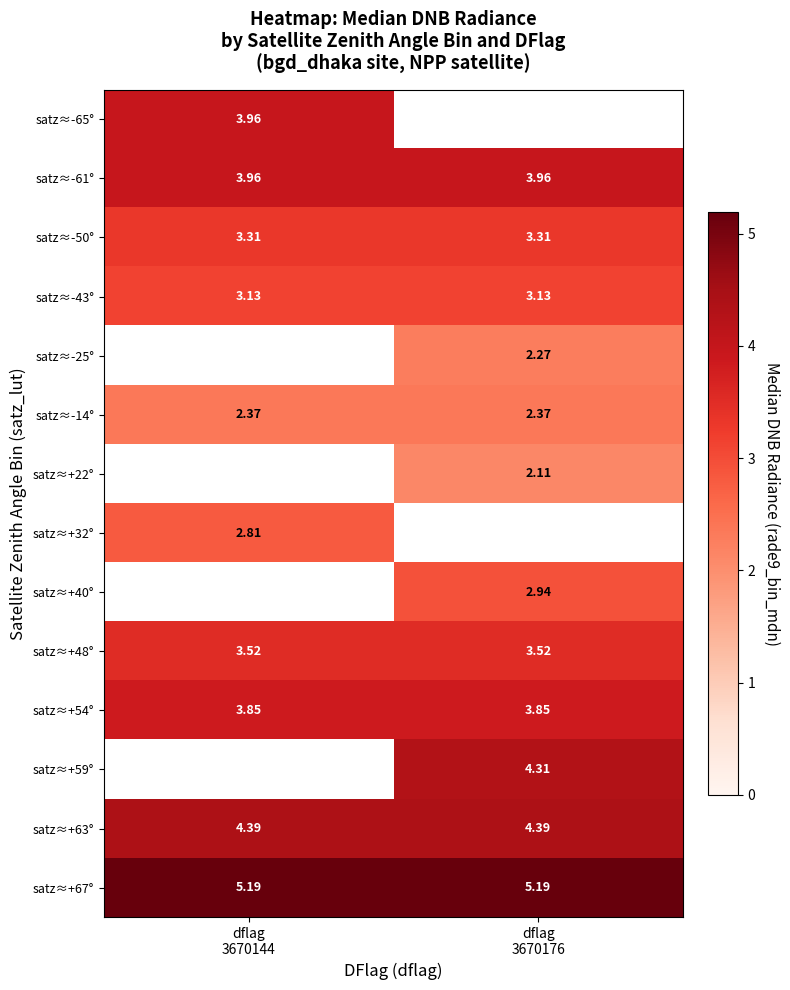

What is the highest value of the satz≈+67° series?

5.2